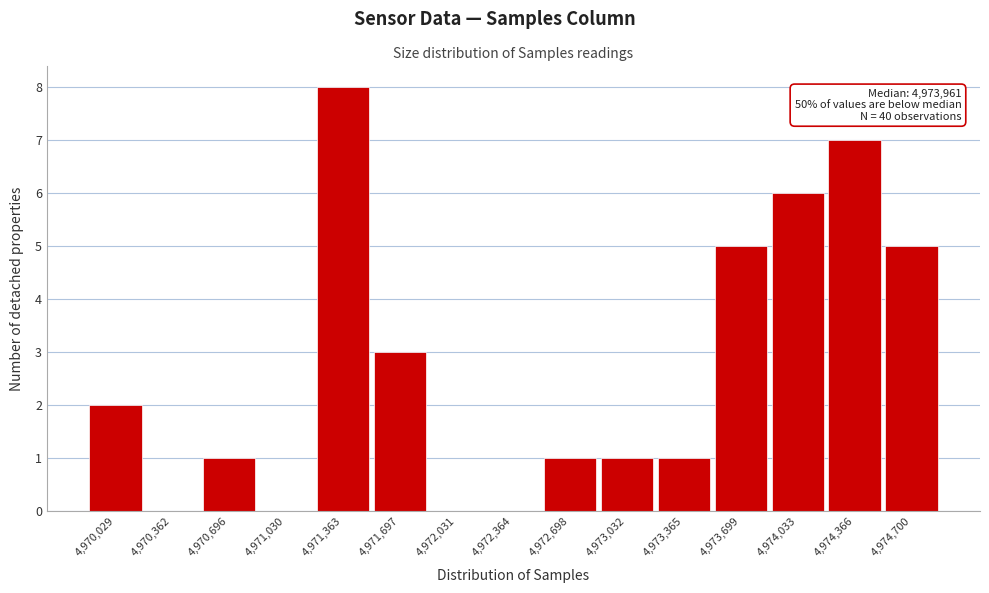

Reading right to left, extract all data points from this chart.

4,974,700=5	4,974,366=7	4,974,033=6	4,973,699=5	4,973,365=1	4,973,032=1	4,972,698=1	4,972,364=0	4,972,031=0	4,971,697=3	4,971,363=8	4,971,030=0	4,970,696=1	4,970,362=0	4,970,029=2